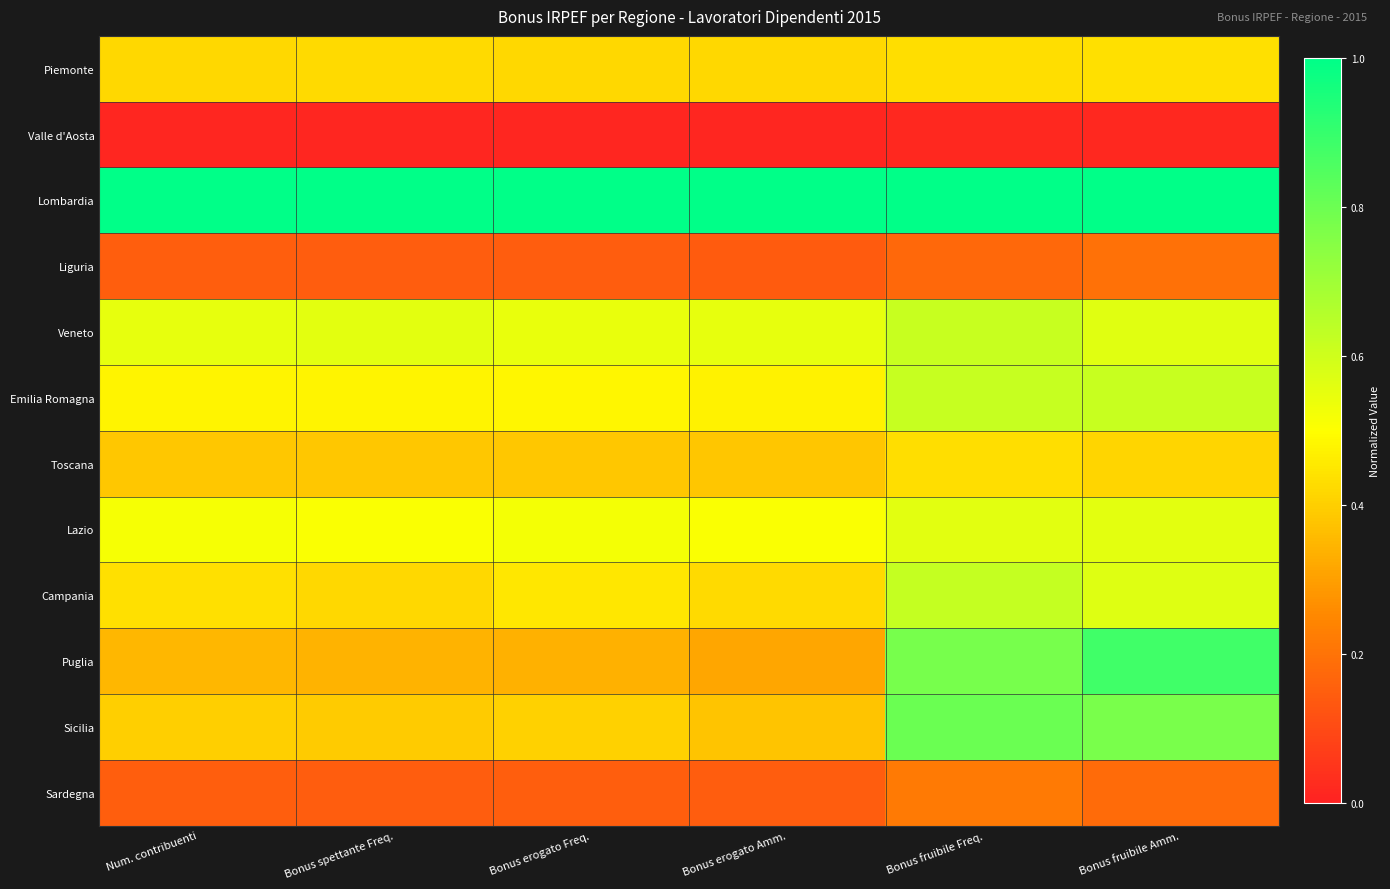

Reading right to left, what are all the values shown in this chart?

Piemonte: Bonus fruibile Amm.=0.4	Bonus fruibile Freq.=0.4	Bonus erogato Amm.=0.4	Bonus erogato Freq.=0.4	Bonus spettante Freq.=0.4	Num. contribuenti=0.4
Valle d'Aosta: Bonus fruibile Amm.=0.0	Bonus fruibile Freq.=0.0	Bonus erogato Amm.=0.0	Bonus erogato Freq.=0.0	Bonus spettante Freq.=0.0	Num. contribuenti=0.0
Lombardia: Bonus fruibile Amm.=1.0	Bonus fruibile Freq.=1.0	Bonus erogato Amm.=1.0	Bonus erogato Freq.=1.0	Bonus spettante Freq.=1.0	Num. contribuenti=1.0
Liguria: Bonus fruibile Amm.=0.2	Bonus fruibile Freq.=0.2	Bonus erogato Amm.=0.1	Bonus erogato Freq.=0.1	Bonus spettante Freq.=0.1	Num. contribuenti=0.2
Veneto: Bonus fruibile Amm.=0.6	Bonus fruibile Freq.=0.6	Bonus erogato Amm.=0.6	Bonus erogato Freq.=0.5	Bonus spettante Freq.=0.6	Num. contribuenti=0.6
Emilia Romagna: Bonus fruibile Amm.=0.6	Bonus fruibile Freq.=0.6	Bonus erogato Amm.=0.5	Bonus erogato Freq.=0.5	Bonus spettante Freq.=0.5	Num. contribuenti=0.5
Toscana: Bonus fruibile Amm.=0.4	Bonus fruibile Freq.=0.4	Bonus erogato Amm.=0.4	Bonus erogato Freq.=0.4	Bonus spettante Freq.=0.4	Num. contribuenti=0.4
Lazio: Bonus fruibile Amm.=0.6	Bonus fruibile Freq.=0.6	Bonus erogato Amm.=0.5	Bonus erogato Freq.=0.5	Bonus spettante Freq.=0.5	Num. contribuenti=0.5
Campania: Bonus fruibile Amm.=0.6	Bonus fruibile Freq.=0.6	Bonus erogato Amm.=0.4	Bonus erogato Freq.=0.4	Bonus spettante Freq.=0.4	Num. contribuenti=0.4
Puglia: Bonus fruibile Amm.=0.9	Bonus fruibile Freq.=0.8	Bonus erogato Amm.=0.3	Bonus erogato Freq.=0.3	Bonus spettante Freq.=0.3	Num. contribuenti=0.3
Sicilia: Bonus fruibile Amm.=0.8	Bonus fruibile Freq.=0.8	Bonus erogato Amm.=0.4	Bonus erogato Freq.=0.4	Bonus spettante Freq.=0.4	Num. contribuenti=0.4
Sardegna: Bonus fruibile Amm.=0.2	Bonus fruibile Freq.=0.2	Bonus erogato Amm.=0.1	Bonus erogato Freq.=0.2	Bonus spettante Freq.=0.1	Num. contribuenti=0.2